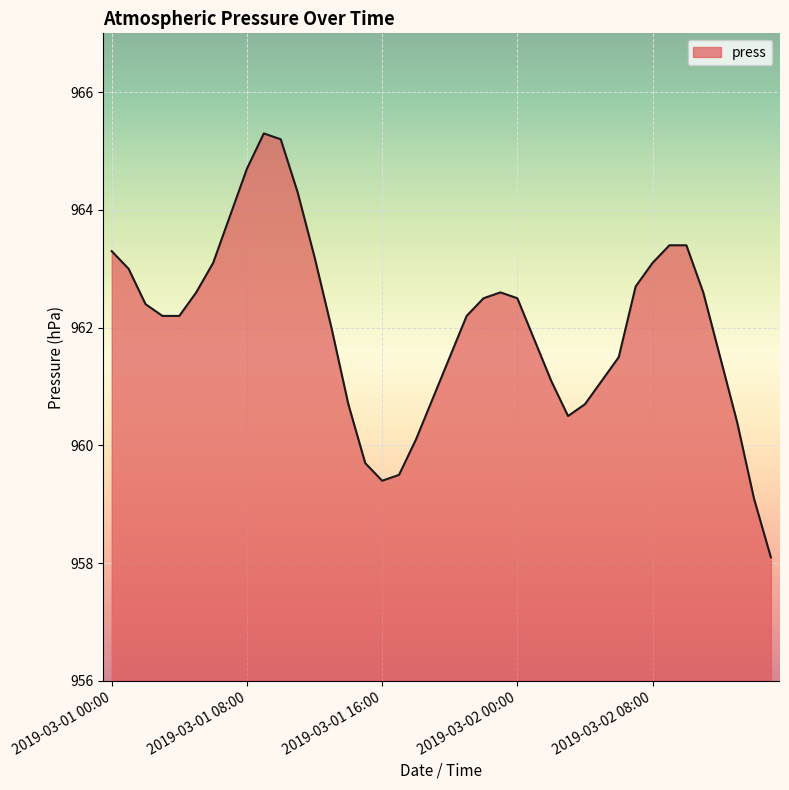

What is the minimum value shown in the chart?

958.1